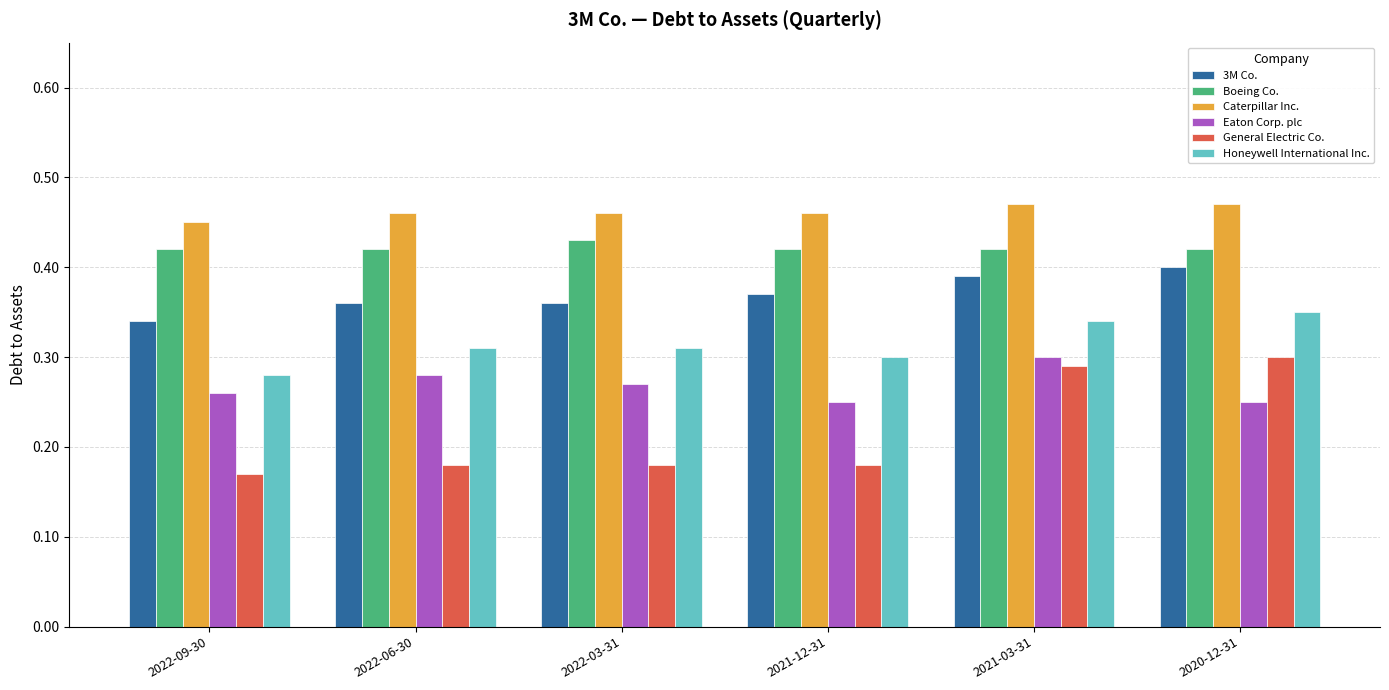

What is the sum of all Eaton Corp. plc values?

1.6